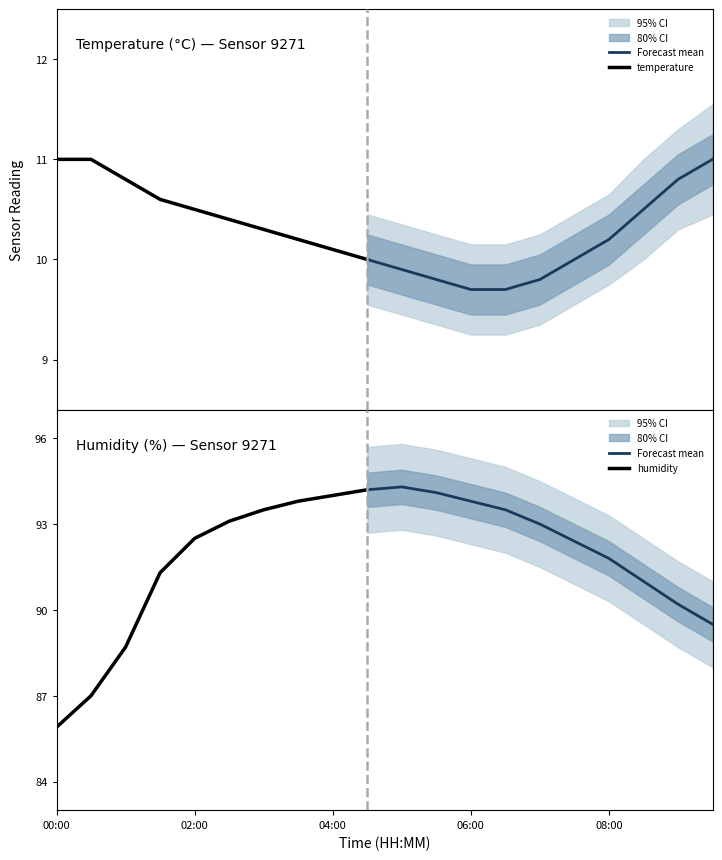

True or false: temperature has more than 0 interior local peaks.

False